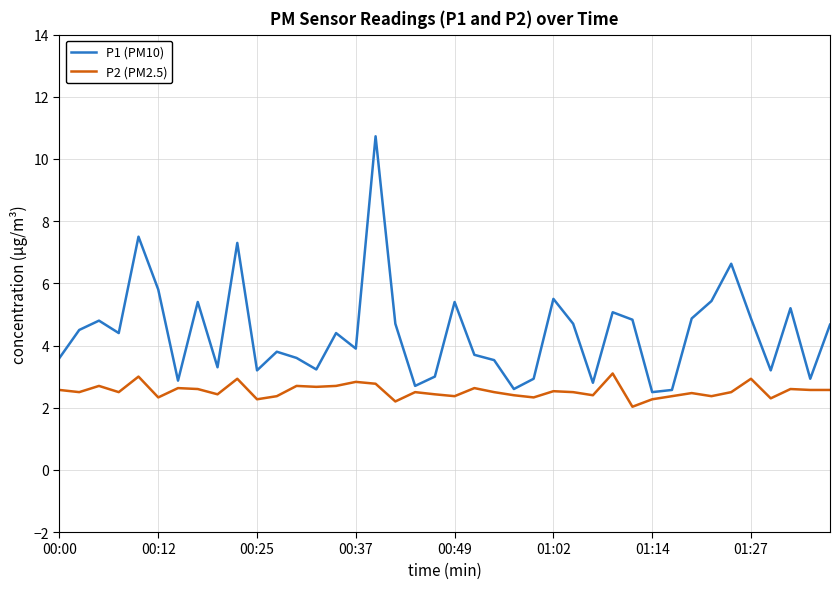

Rank the series by their average value, from lowest to highest.

P2 (PM2.5), P1 (PM10)